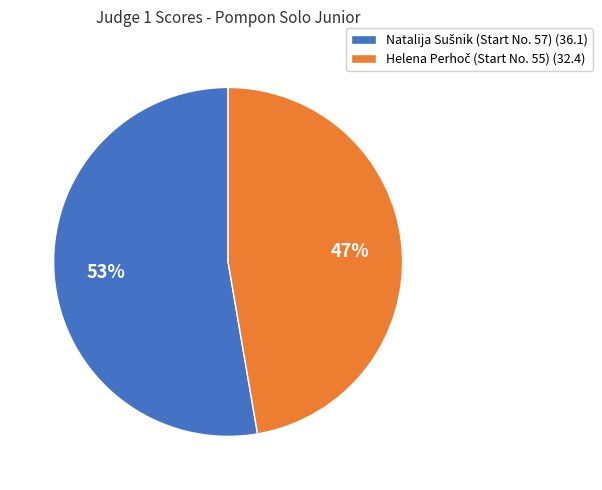

Does any single category account for the majority?

Yes